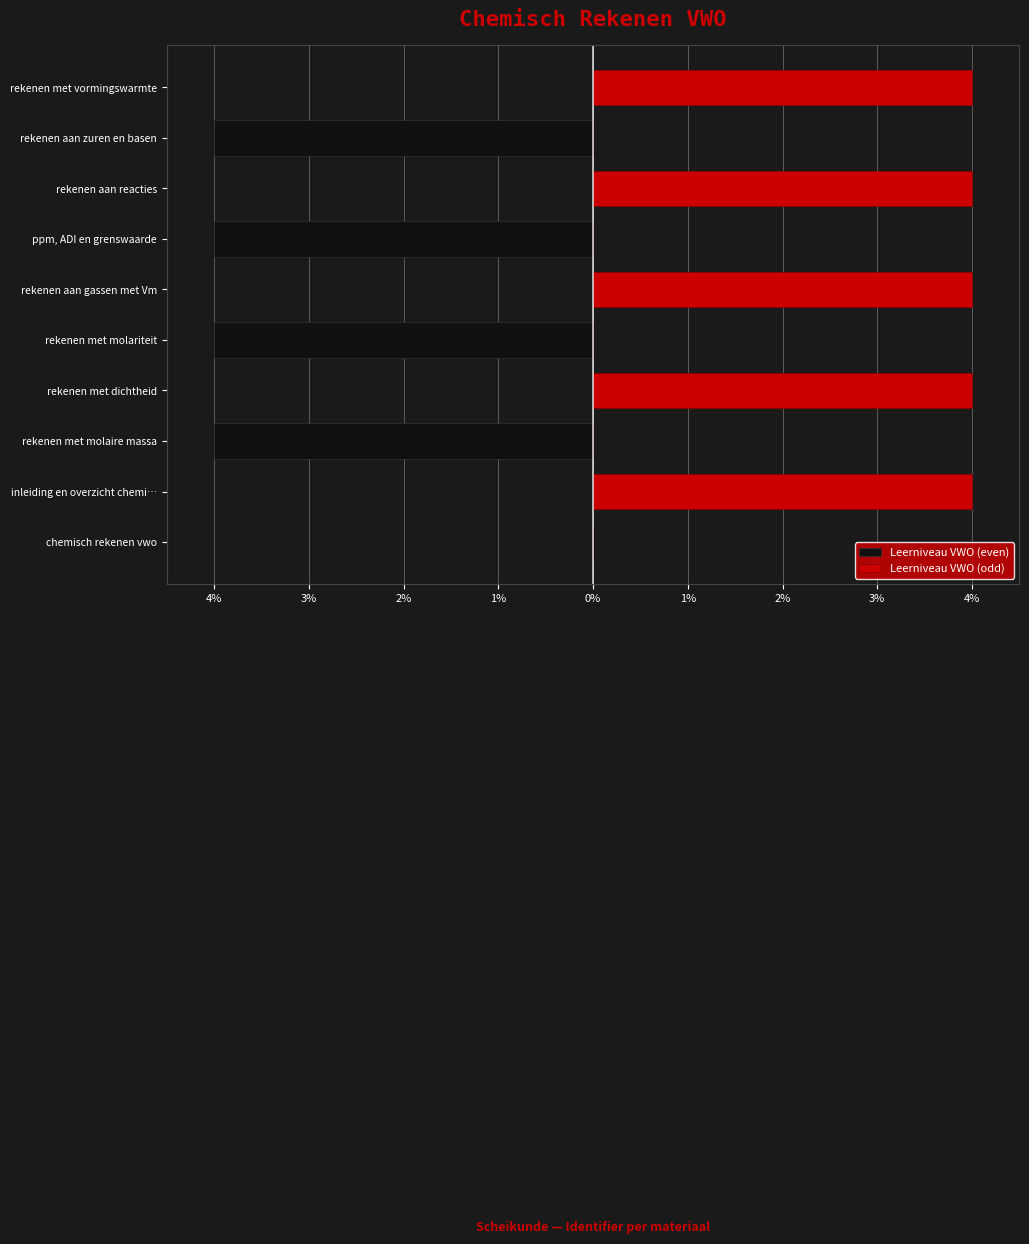

How many distinct data groups are displayed?

2